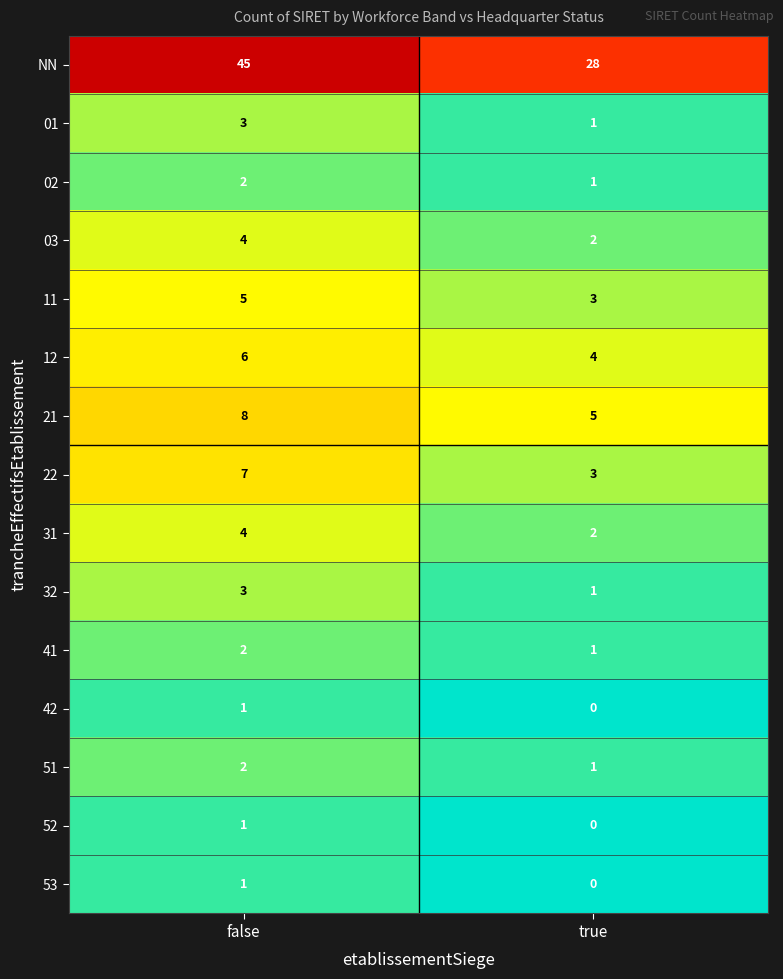

Reading right to left, extract all data points from this chart.

NN: 28	45
01: 1	3
02: 1	2
03: 2	4
11: 3	5
12: 4	6
21: 5	8
22: 3	7
31: 2	4
32: 1	3
41: 1	2
42: 0	1
51: 1	2
52: 0	1
53: 0	1